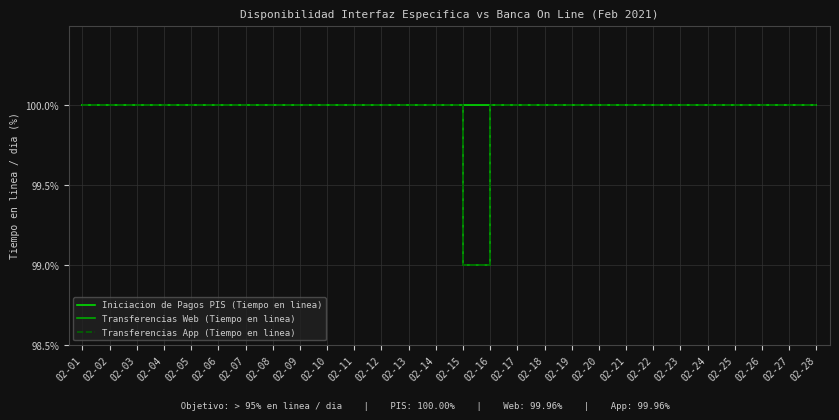

Does the chart have visible grid lines?

Yes